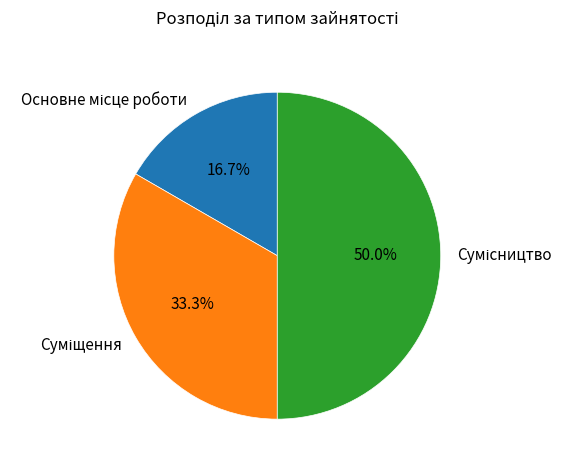

Does Суміщення account for over 50% of the chart?

No